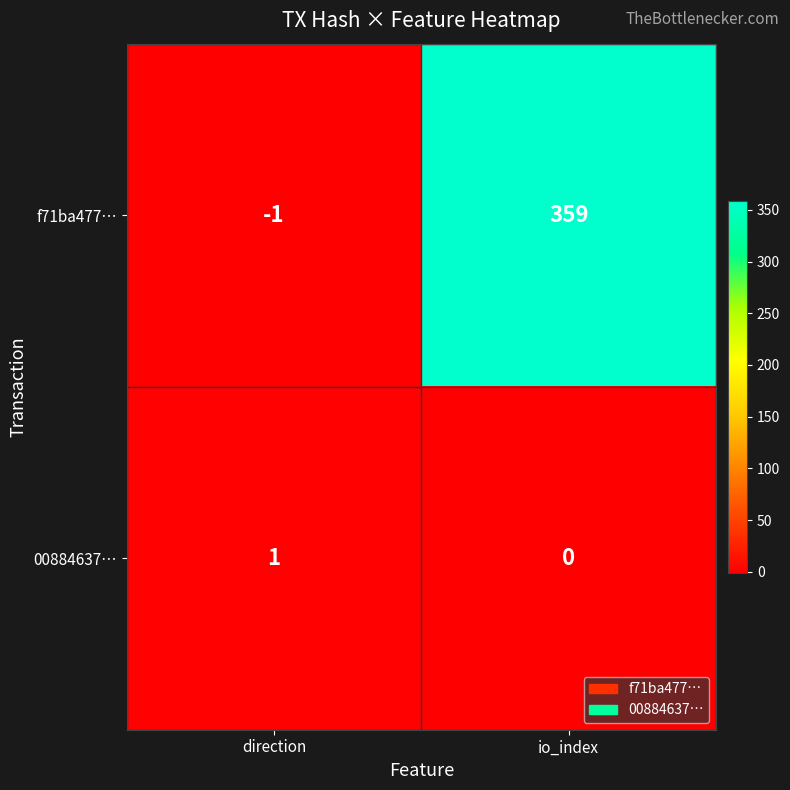

How many distinct data groups are displayed?

2